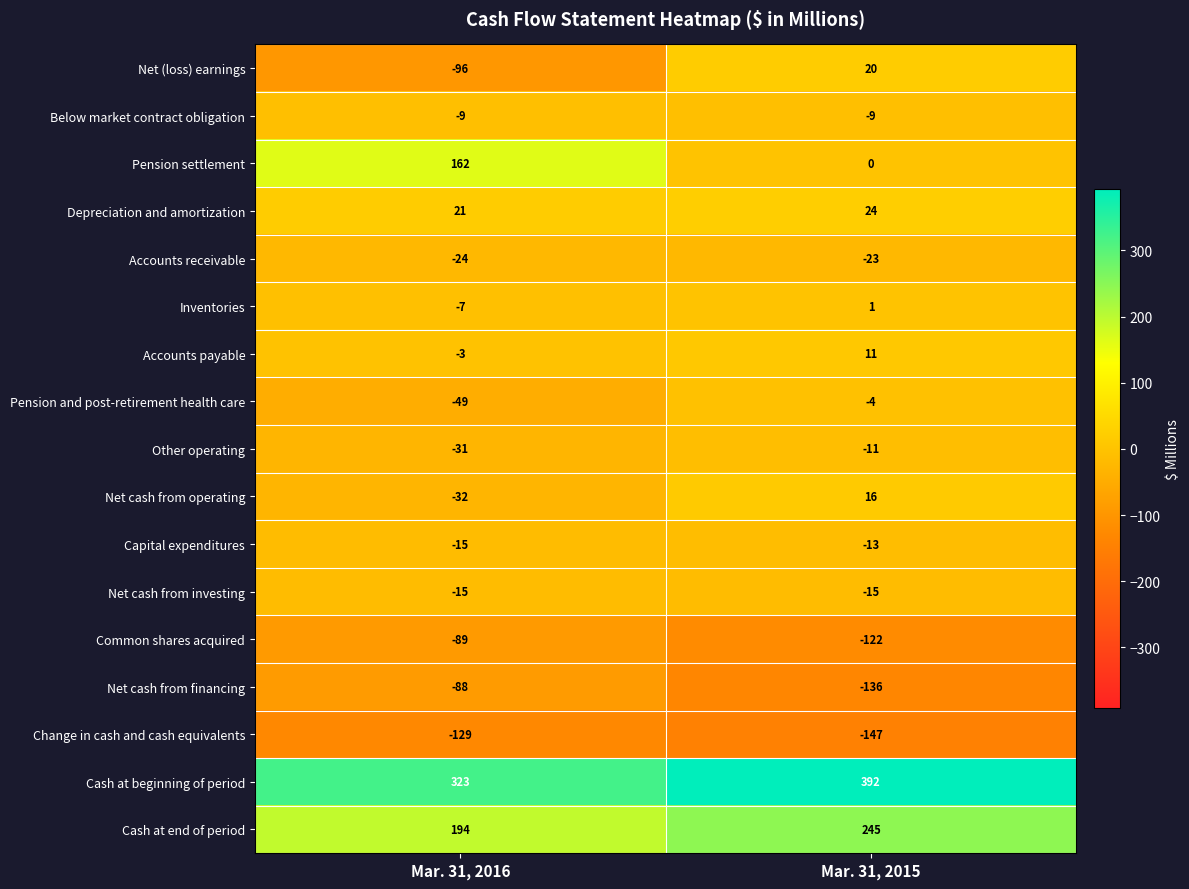

What is the difference between the Depreciation and amortization values at Mar. 31, 2016 and Mar. 31, 2015?

3